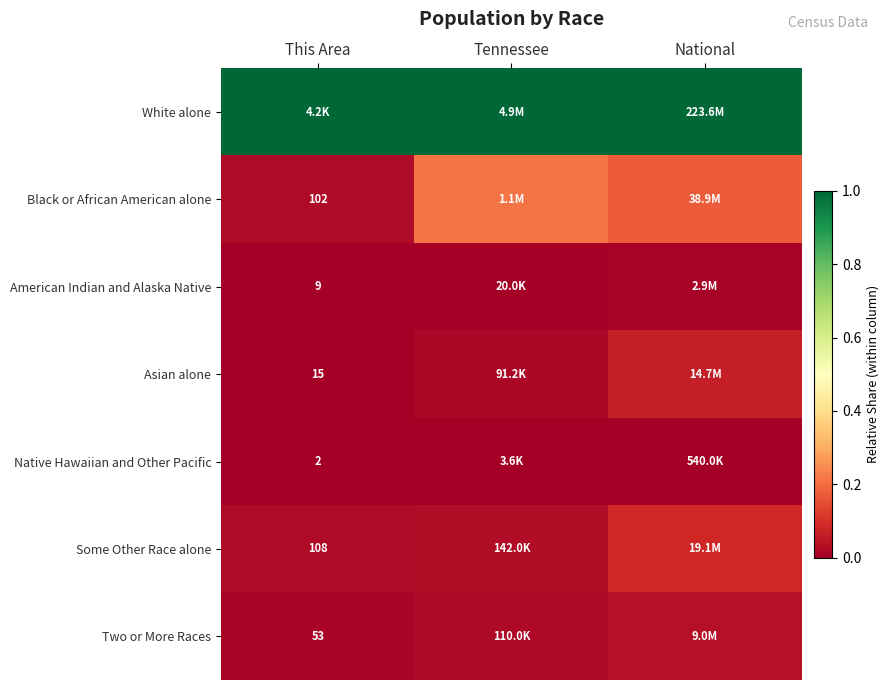

What is the difference between the highest and lowest values at National?

1.0